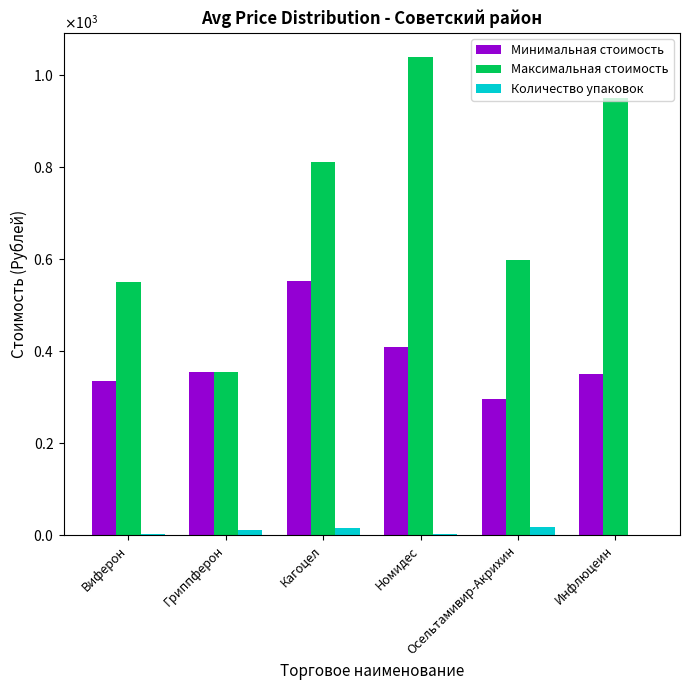

What is the maximum value shown in the chart?

1040